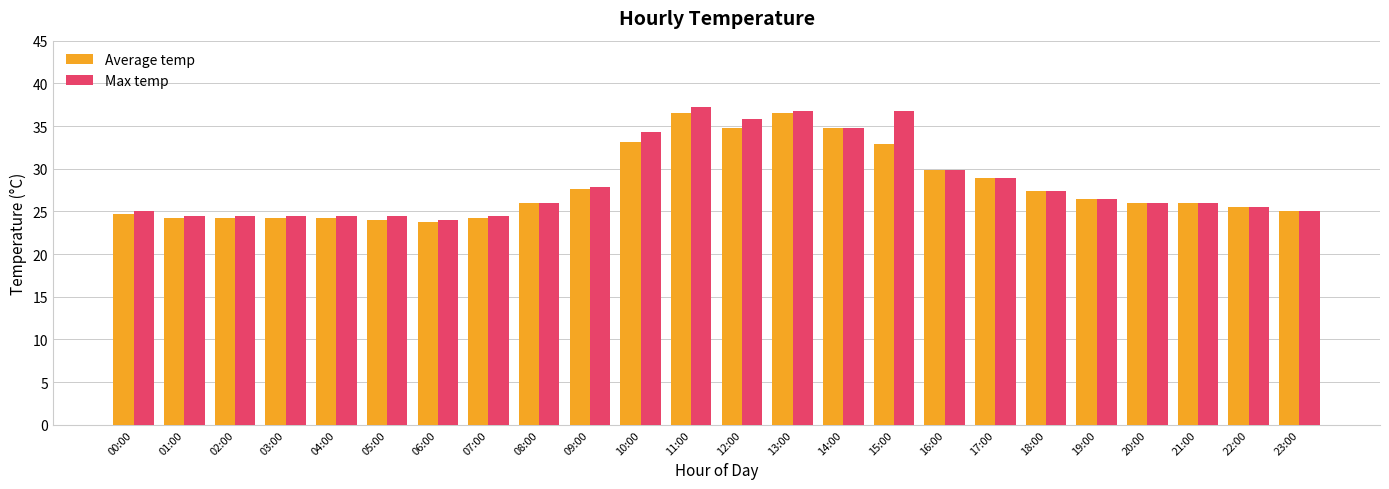

Is the value of Average temp at 05:00 greater than the value of Max temp at 09:00?

No